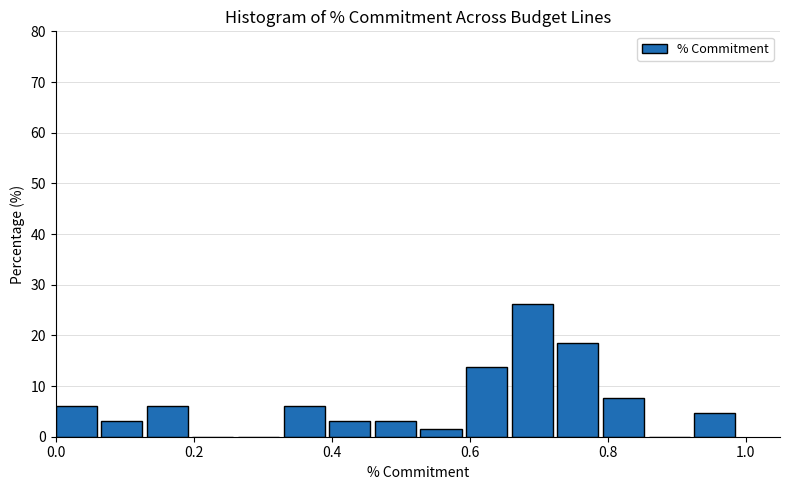

Read against the x-axis, roughly where is the centre of the tallest bar?

0.70